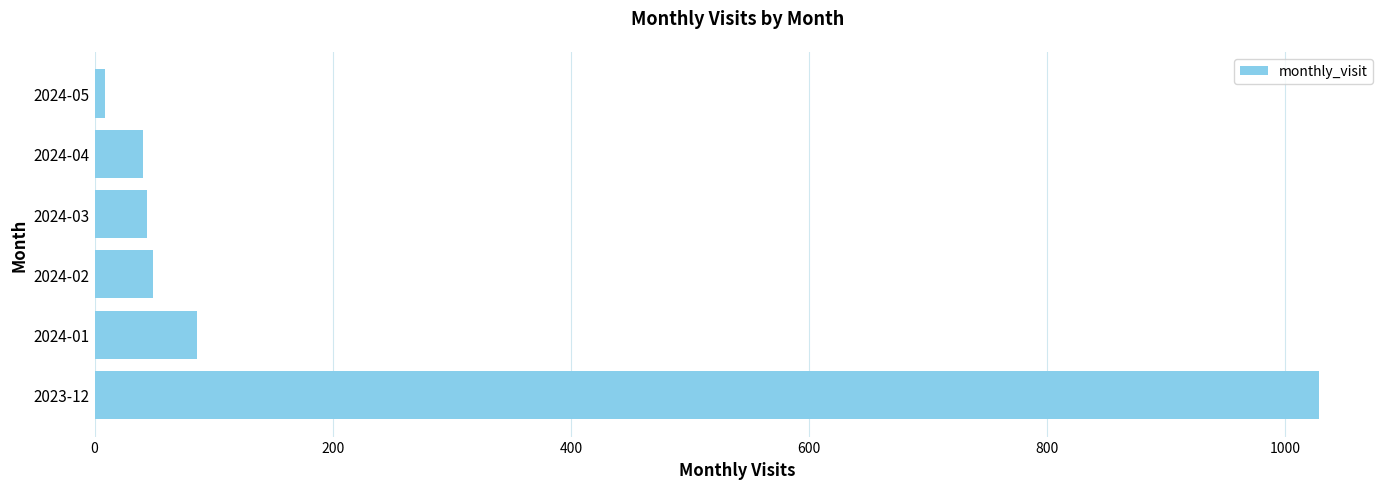

What value does the data have at 2024-02?

49